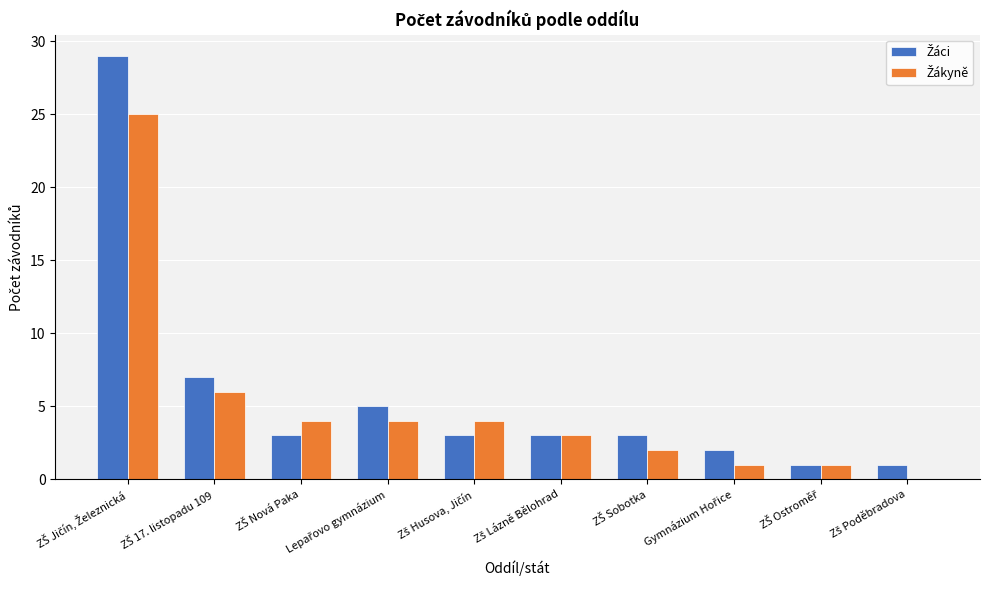

How many categories are shown in the chart?

10